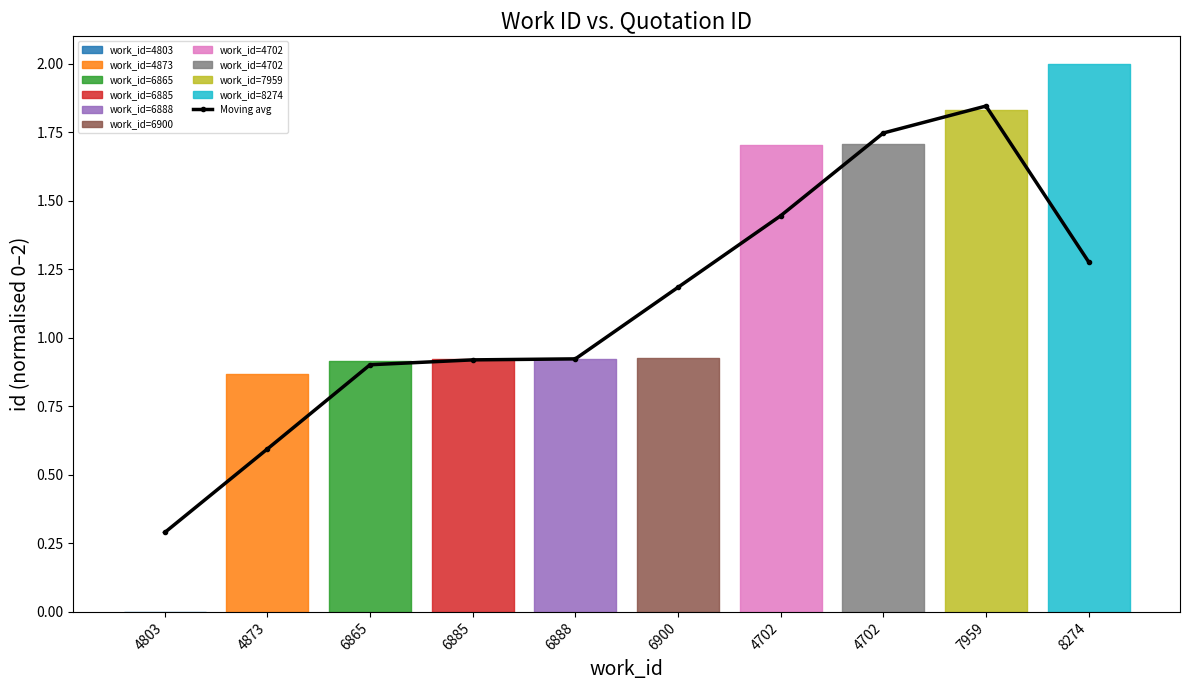

Reading left to right, extract all data points from this chart.

0.3	0.6	0.9	0.9	0.9	1.2	1.4	1.7	1.8	1.3